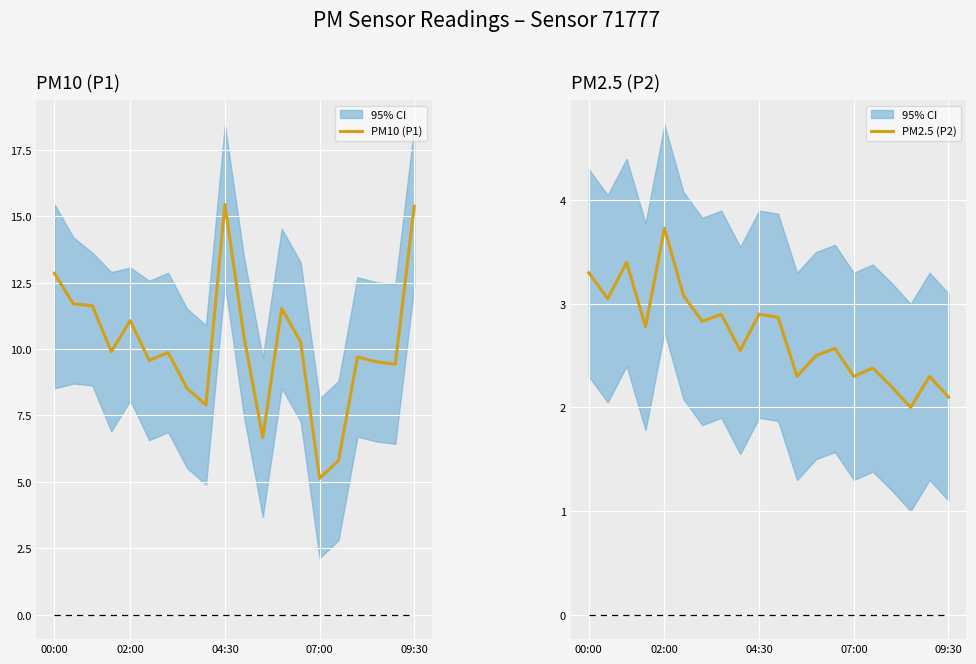

In PM2.5 (P2), how many points are lower than both neighbors (excluding endpoints)?

7